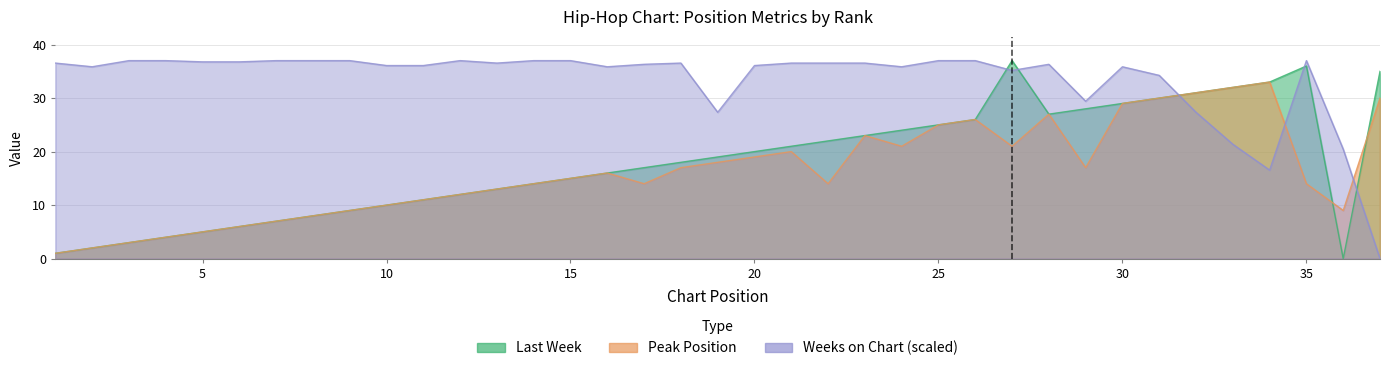

Reading left to right, extract all data points from this chart.

Last Week: 1=1.0	2=2.0	3=3.0	4=4.0	5=5.0	6=6.0	7=7.0	8=8.0	9=9.0	10=10.0	11=11.0	12=12.0	13=13.0	14=14.0	15=15.0	16=16.0	17=17.0	18=18.0	19=19.0	20=20.0	21=21.0	22=22.0	23=23.0	24=24.0	25=25.0	26=26.0	27=37.0	28=27.0	29=28.0	30=29.0	31=30.0	32=31.0	33=32.0	34=33.0	35=36.0	36=0.0	37=35.0
Peak Position: 1=1.0	2=2.0	3=3.0	4=4.0	5=5.0	6=6.0	7=7.0	8=8.0	9=9.0	10=10.0	11=11.0	12=12.0	13=13.0	14=14.0	15=15.0	16=16.0	17=14.0	18=17.0	19=18.0	20=19.0	21=20.0	22=14.0	23=23.0	24=21.0	25=25.0	26=26.0	27=21.0	28=27.0	29=17.0	30=29.0	31=30.0	32=31.0	33=32.0	34=33.0	35=14.0	36=9.0	37=30.0
Weeks on Chart: 1=36.5	2=35.9	3=37.0	4=37.0	5=36.8	6=36.8	7=37.0	8=37.0	9=37.0	10=36.1	11=36.1	12=37.0	13=36.5	14=37.0	15=37.0	16=35.9	17=36.3	18=36.5	19=27.3	20=36.1	21=36.5	22=36.5	23=36.5	24=35.9	25=37.0	26=37.0	27=35.2	28=36.3	29=29.4	30=35.9	31=34.2	32=27.3	33=21.4	34=16.5	35=37.0	36=20.5	37=0.0